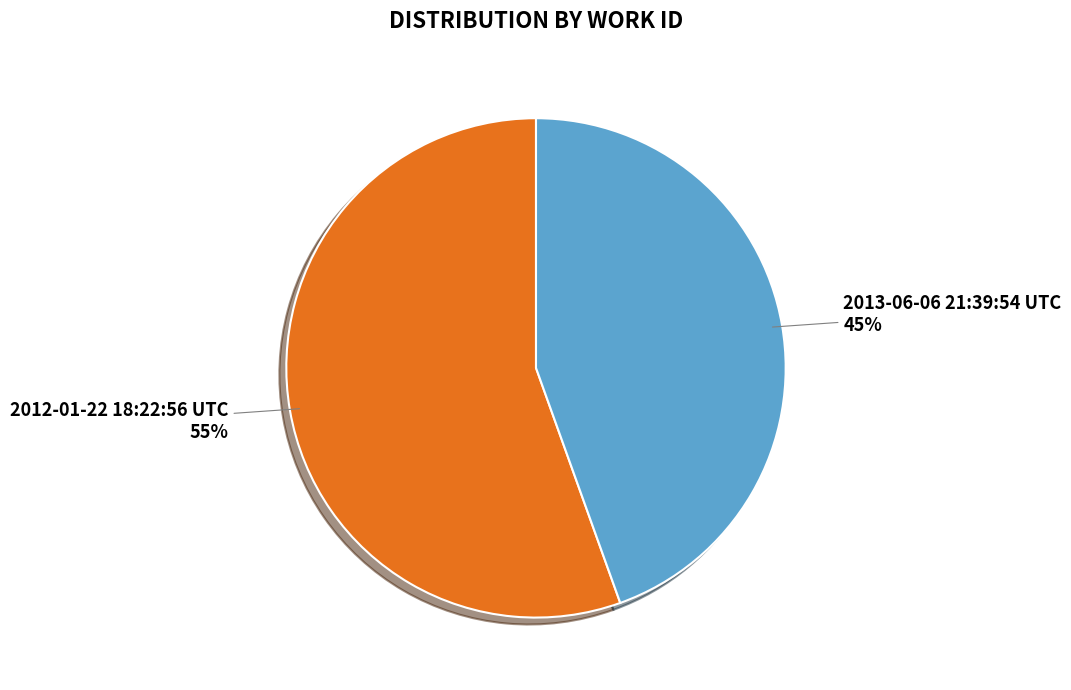

Count the number of slices in the pie.

2